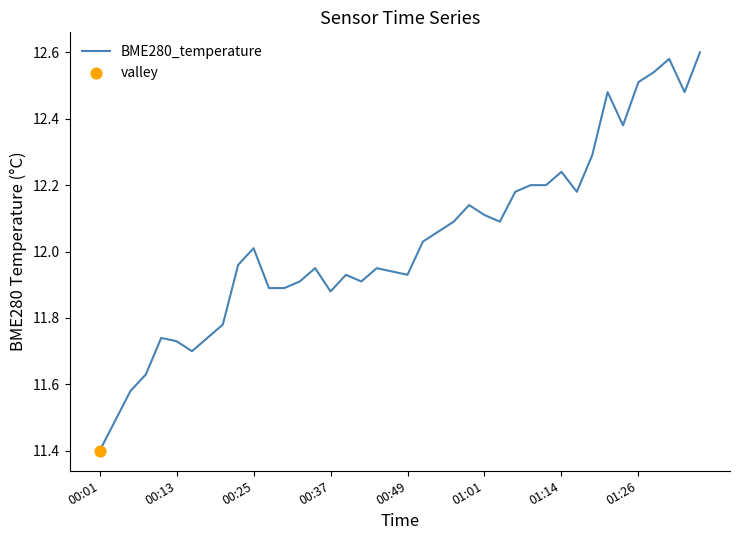

What is the smallest value displayed?

11.4